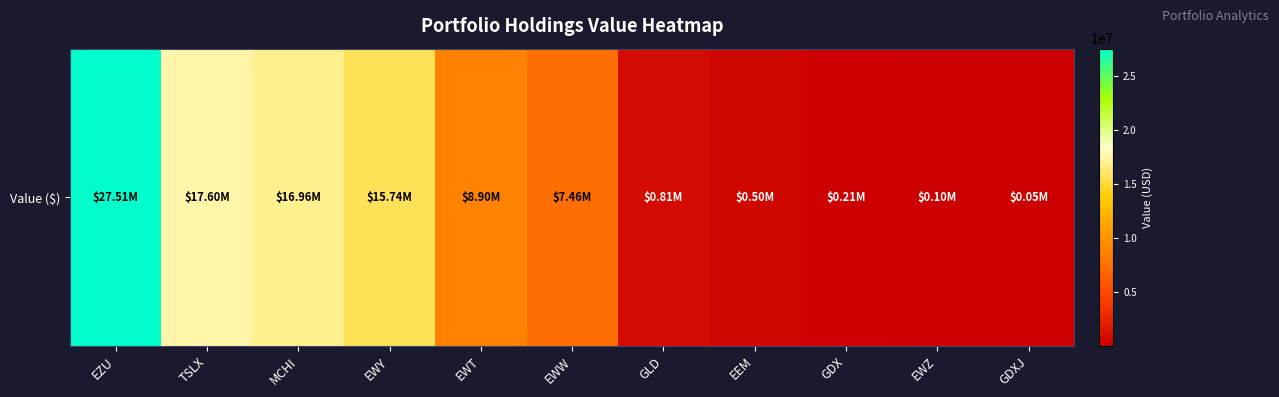

Reading left to right, extract all data points from this chart.

27512000	17598000	16961000	15740000	8898000	7464000	814000	503000	215000	105000	49000